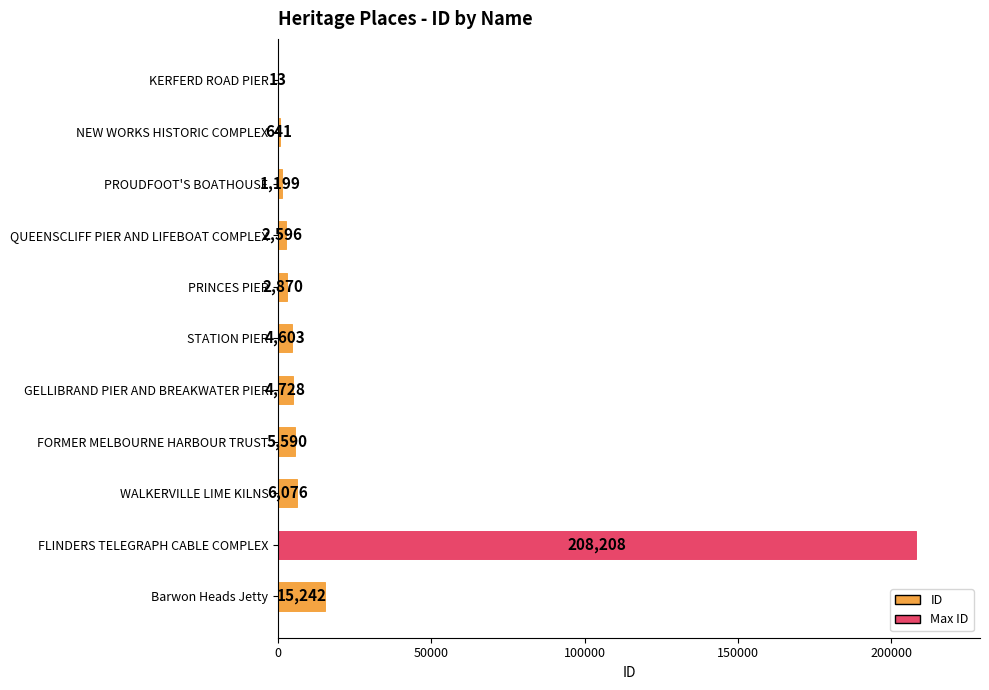

At which category does the chart reach its peak across all series?

FLINDERS TELEGRAPH CABLE COMPLEX